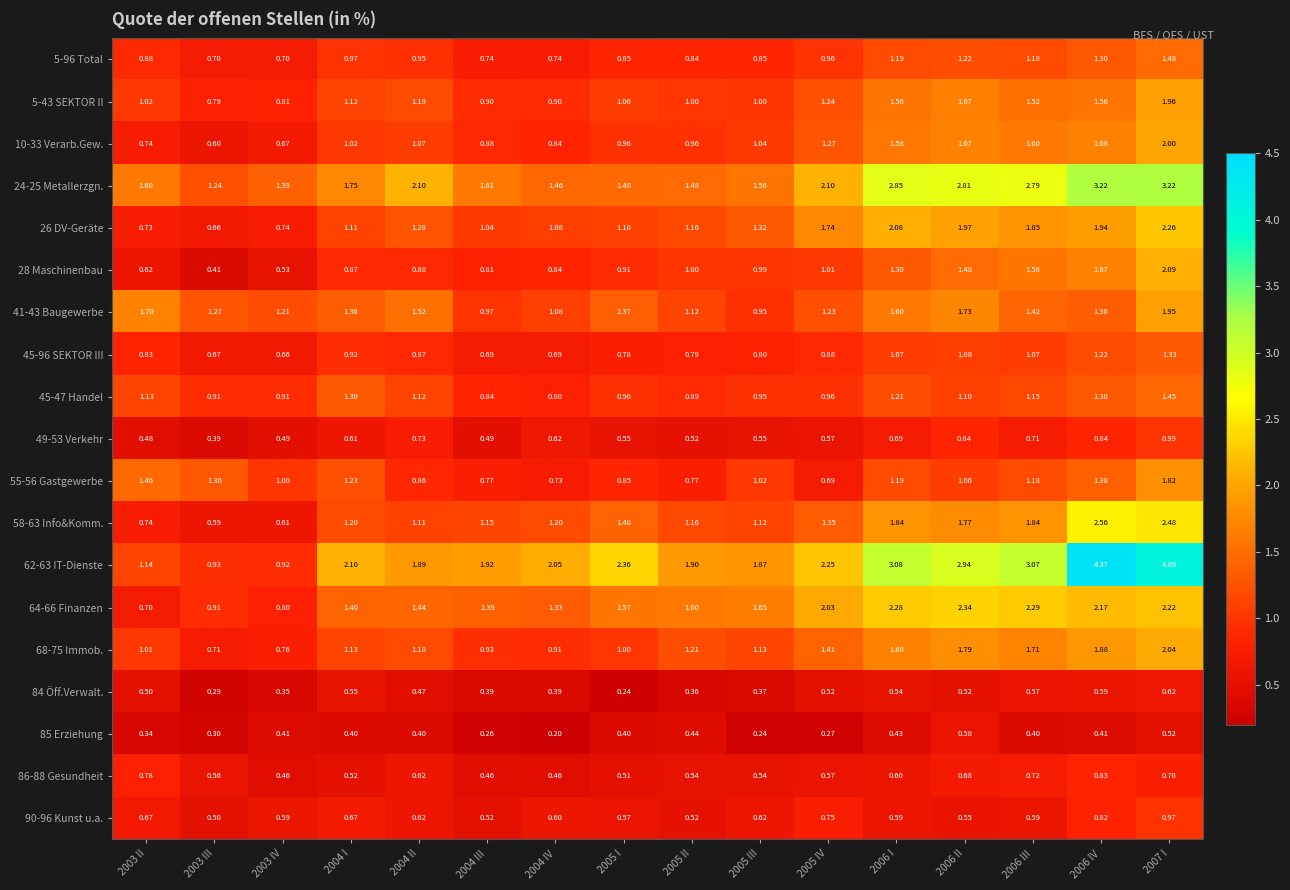

What is the total value across all series at 2004 III?

16.8